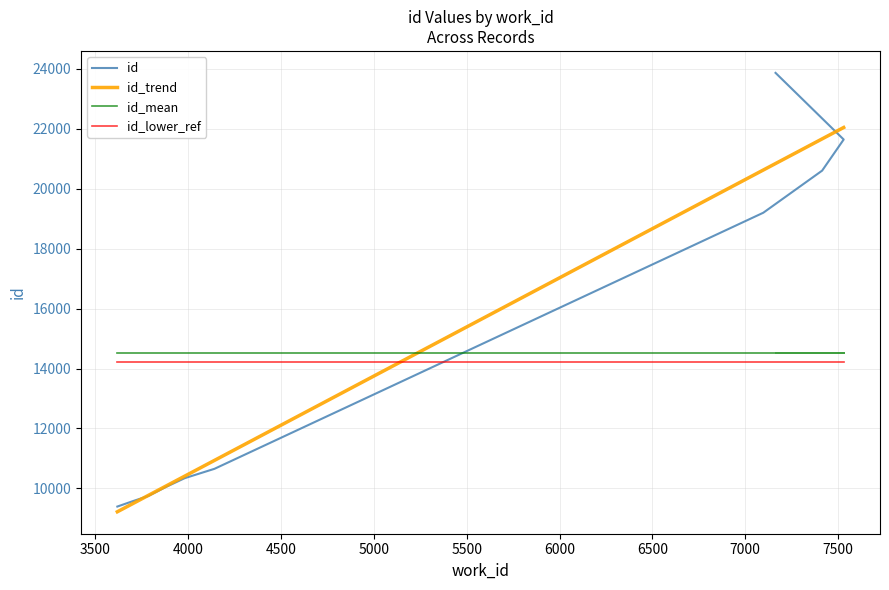

At which label does the data first exceed 10653?

7097